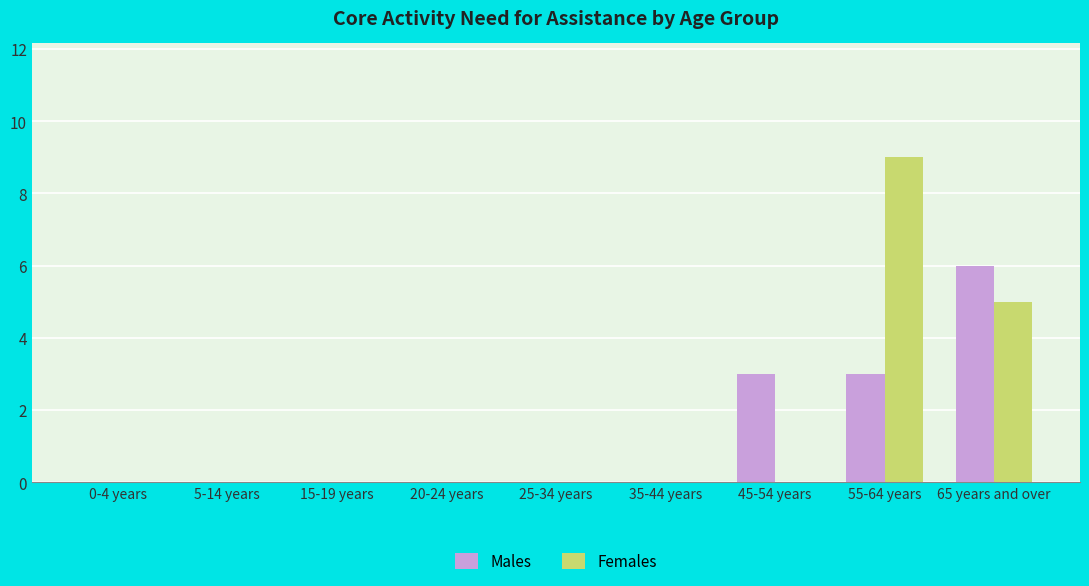

How many distinct data groups are displayed?

2